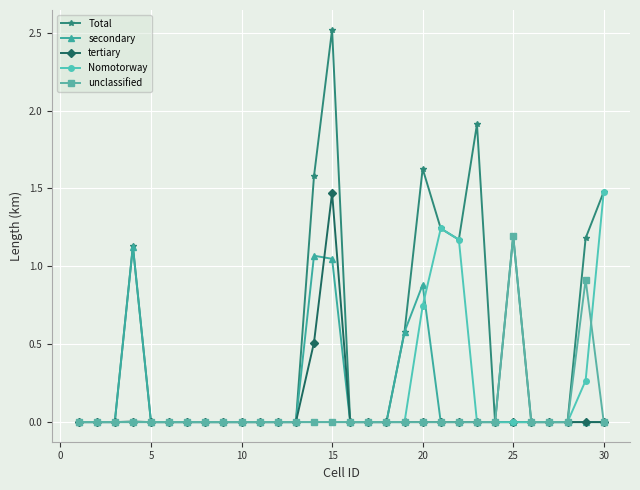

Which series has the largest range (max minus min)?

Total